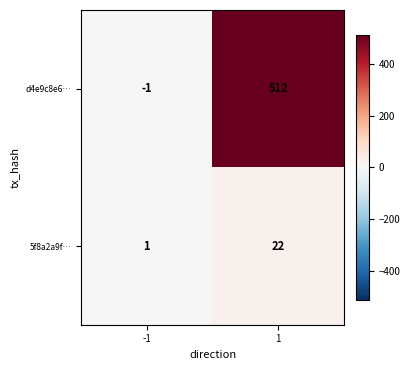

Is it true that 5f8a2a9f… equals 22 at 1?

True